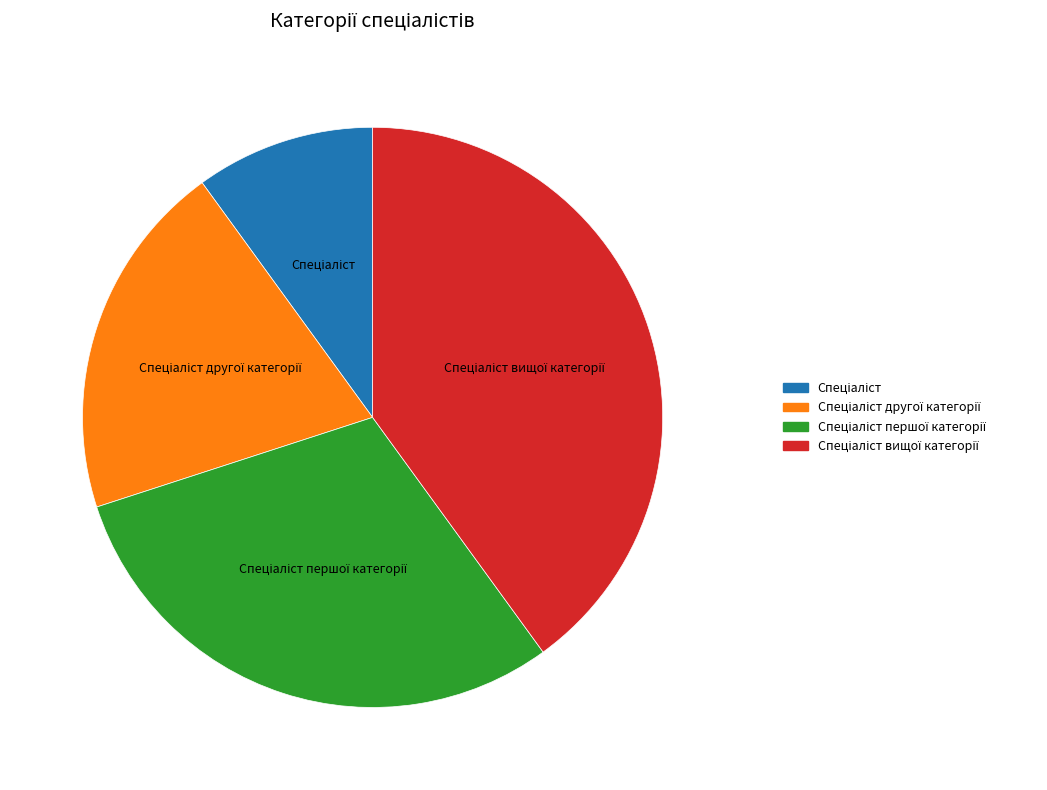

Is there a majority slice in this chart?

No